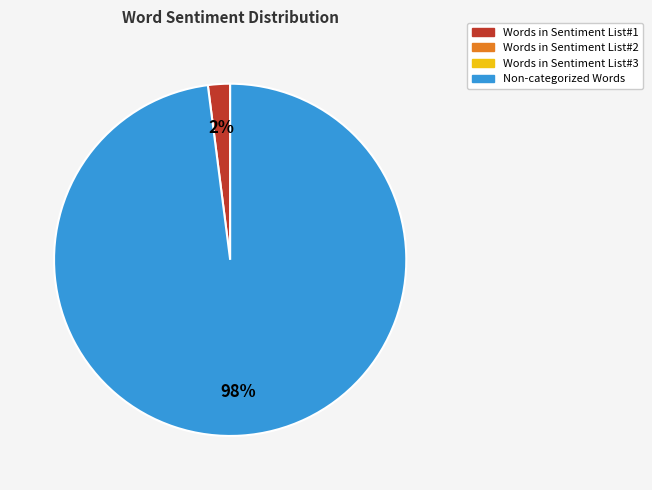

Is there a majority slice in this chart?

Yes